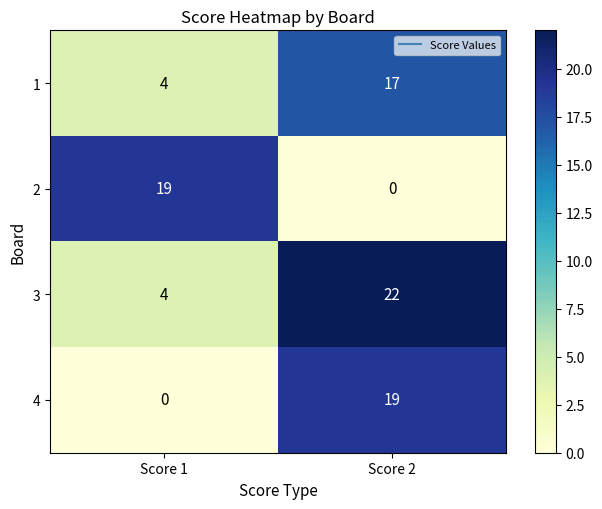

What is the average value of the 3 series?

13